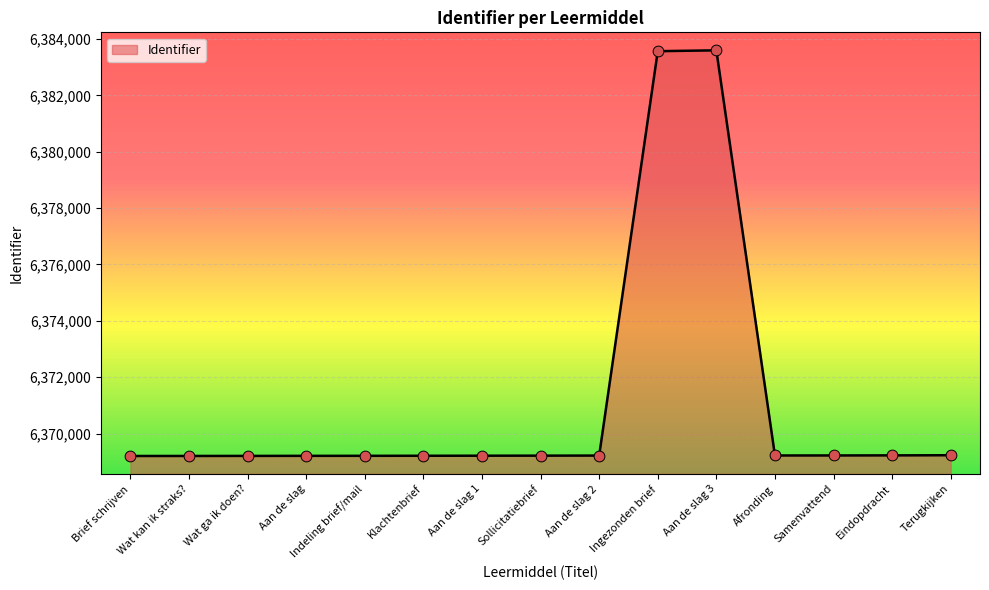

Approximately how many times larger is the value at Wat ga ik doen? compared to Aan de slag?

1.0